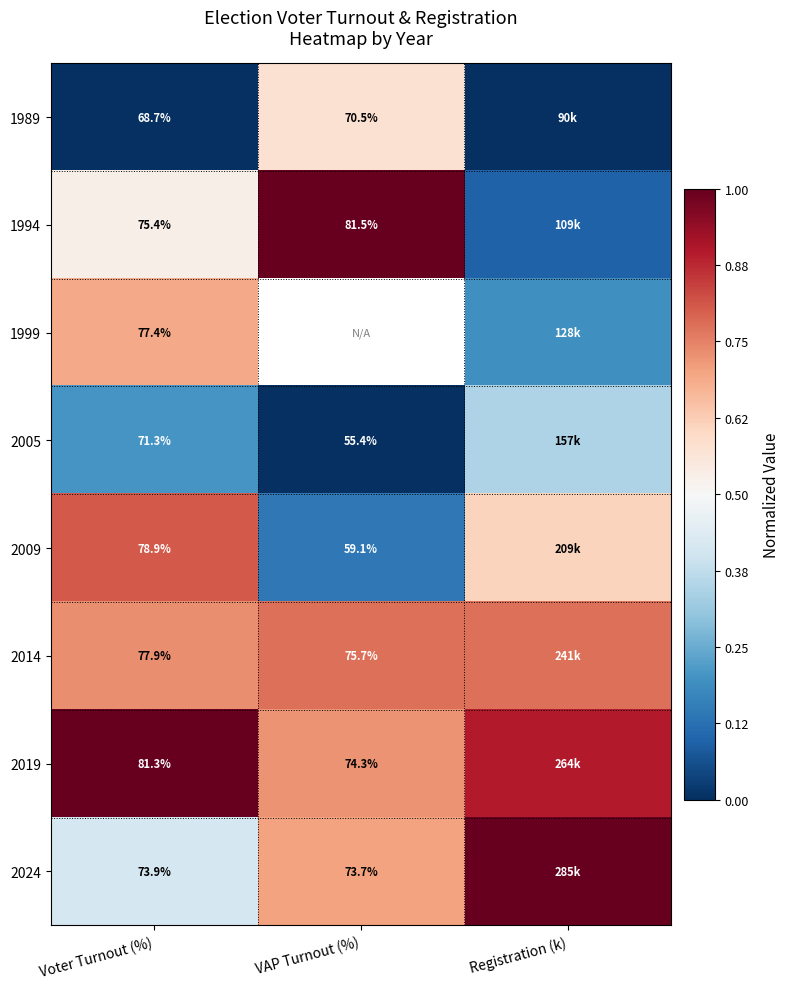

Between Voter Turnout (%) and Registration (k), which is larger?

Voter Turnout (%)